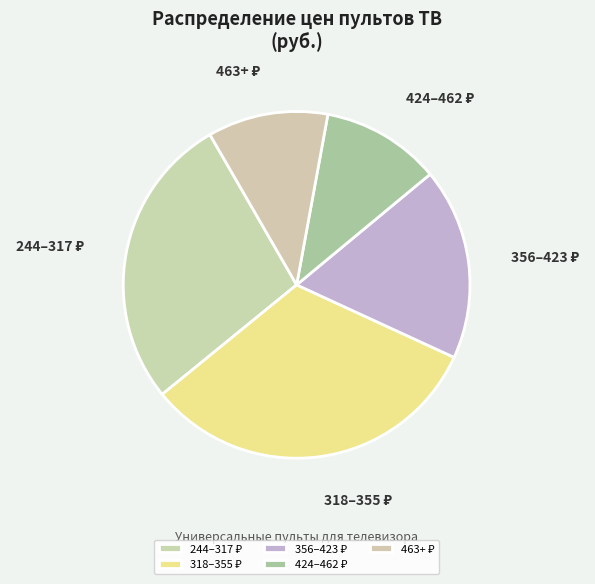

Is there any slice that represents more than half of the pie?

No